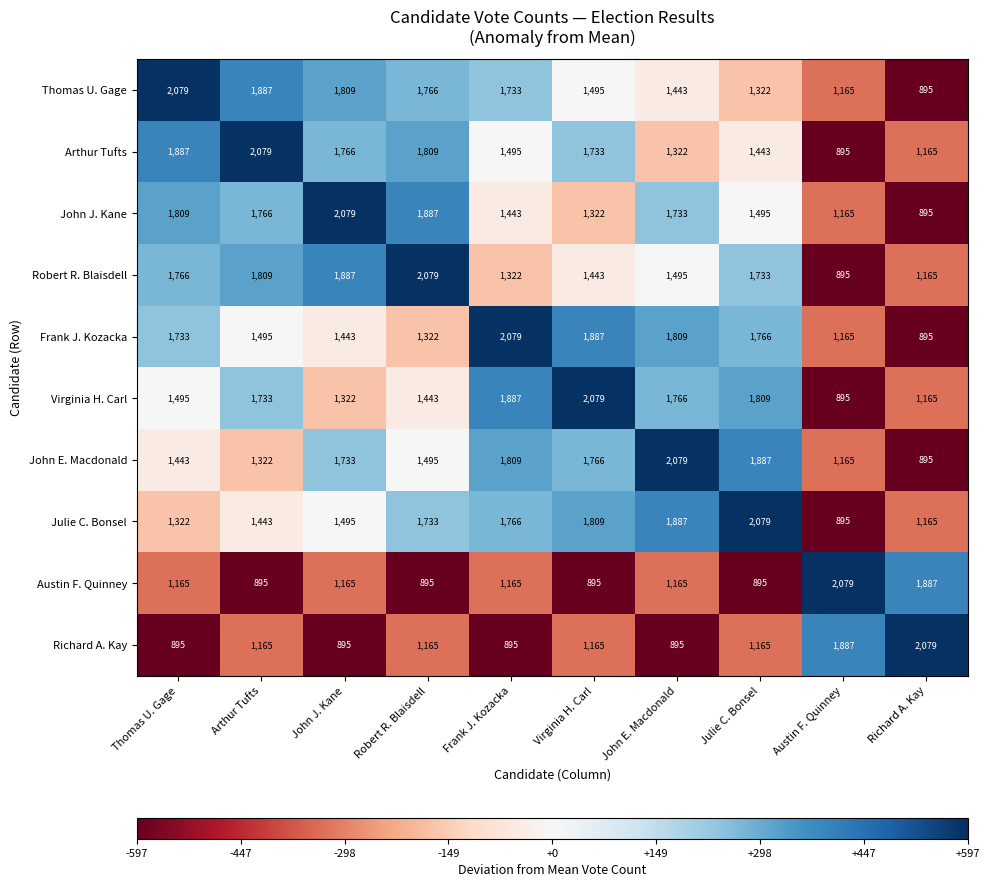

How many series are shown in this chart?

10